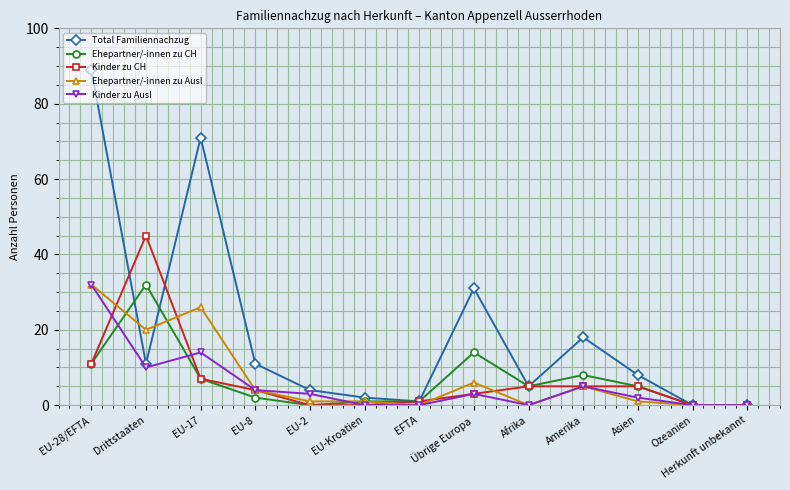

What is the label of the 8th point from the right?

EU-Kroatien